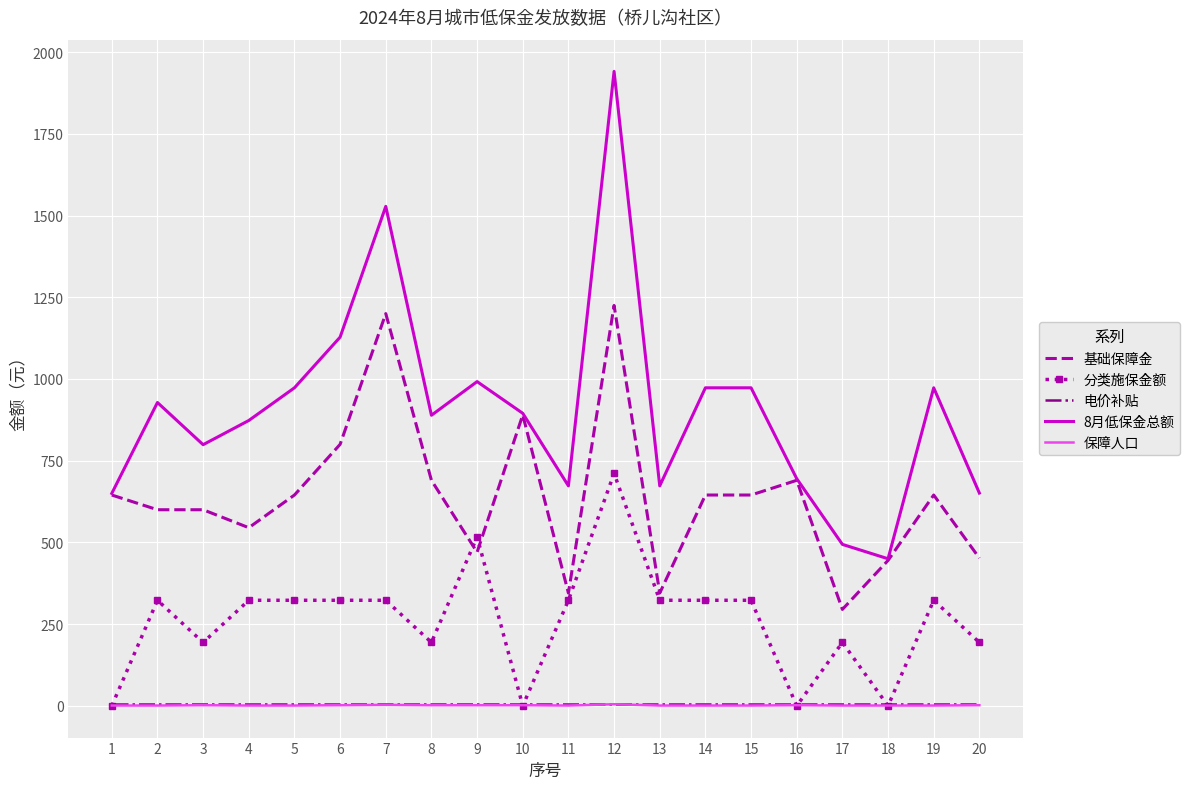

What are all the series names shown in the legend?

基础保障金, 分类施保金额, 电价补贴, 8月低保金总额, 保障人口